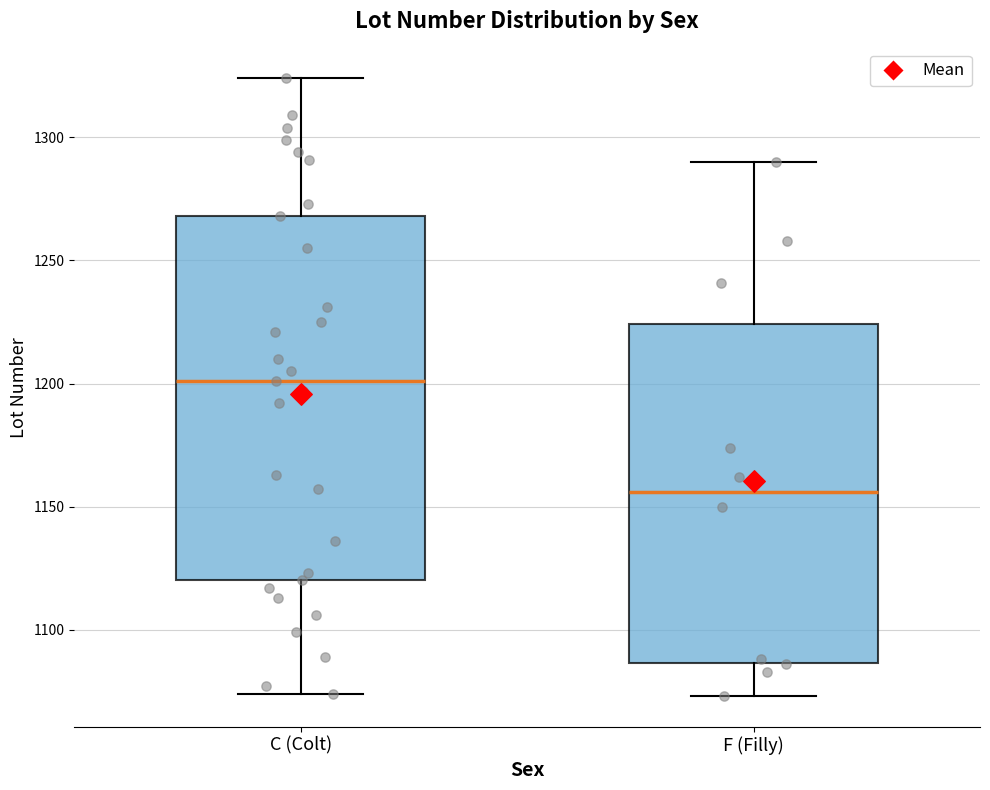

Reading left to right, transcribe this box plot: for each box, give where its median line is, the range the box spans, and where its two whiskers end, as read against the y-axis. The values are not printed on the chart, so give them approximately, as read against the axis.

C (Colt): median 1200, box 1120 to 1270, whiskers 1075 to 1325
F (Filly): median 1155, box 1085 to 1225, whiskers 1075 to 1290